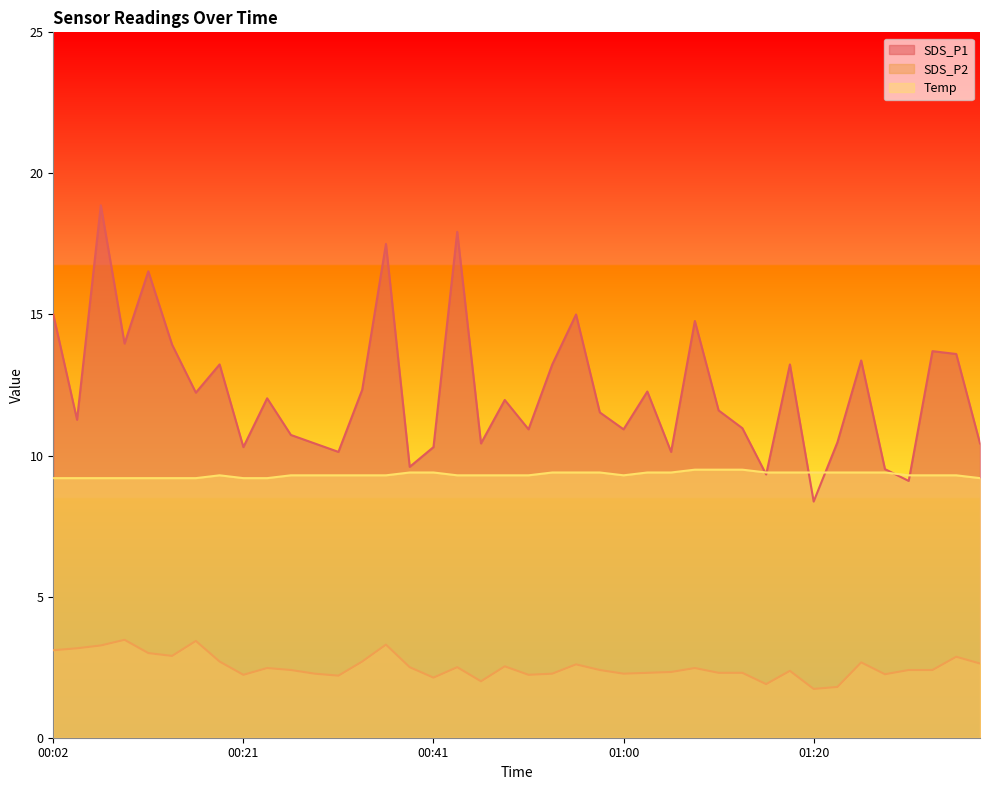

The value of SDS_P1 at 01:15 is 6.5. True or false?

False